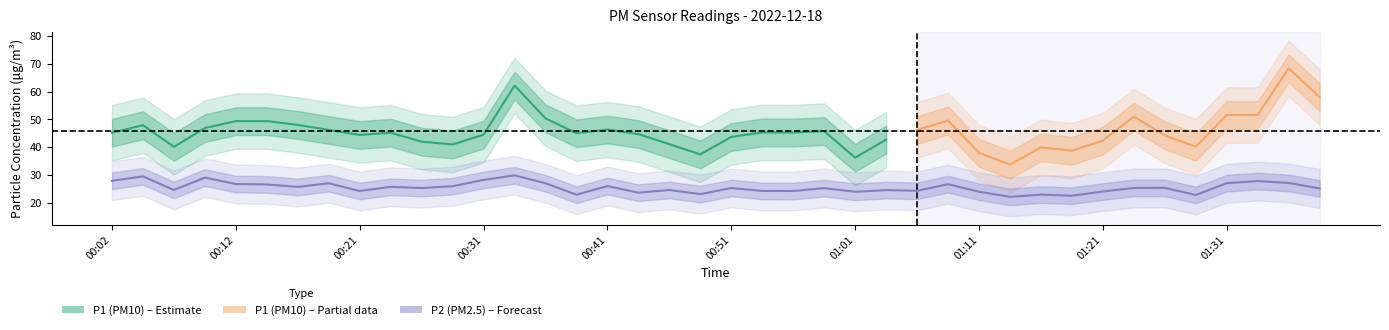

What is the minimum value shown in the chart?

22.1